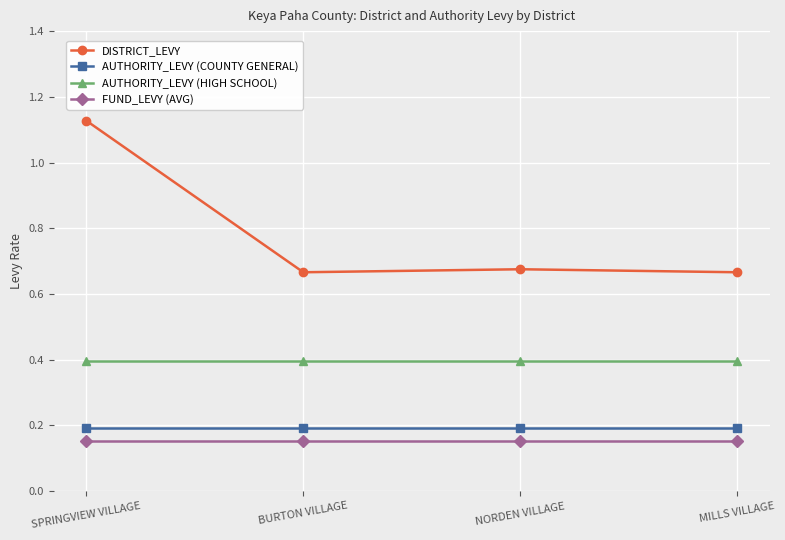

Which series has the largest total across all categories?

DISTRICT_LEVY